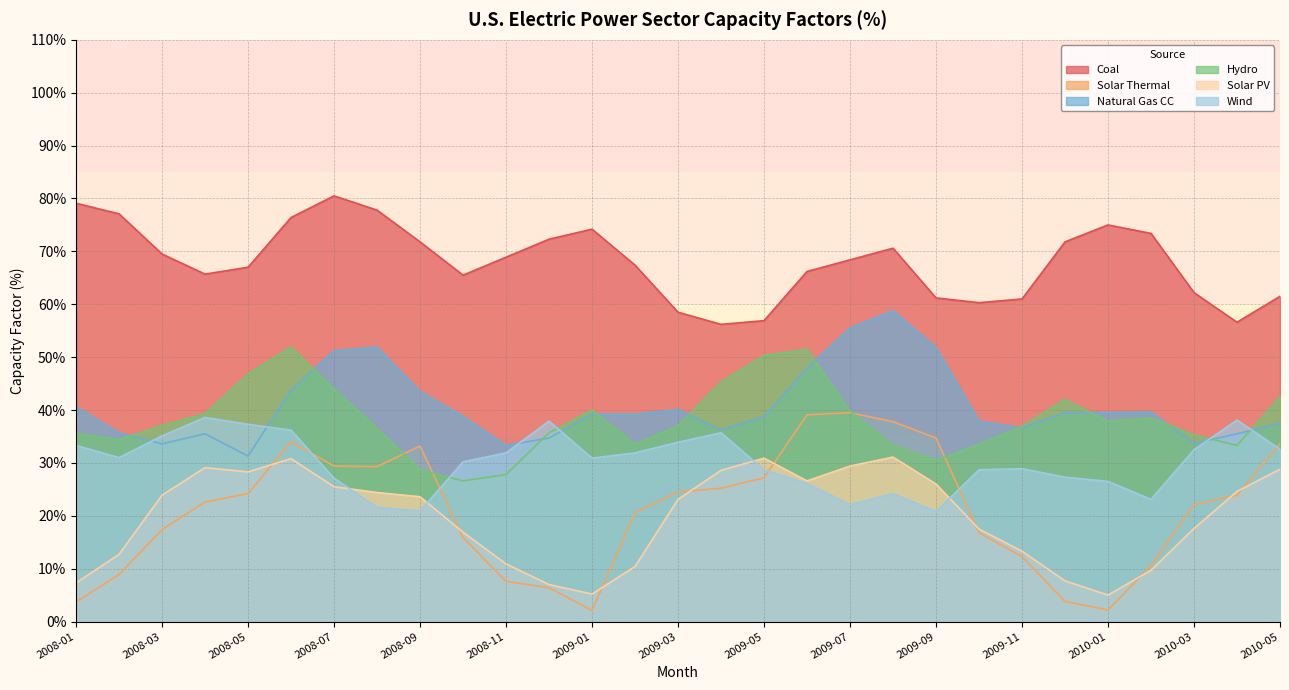

What is the maximum value for Hydro?

51.9